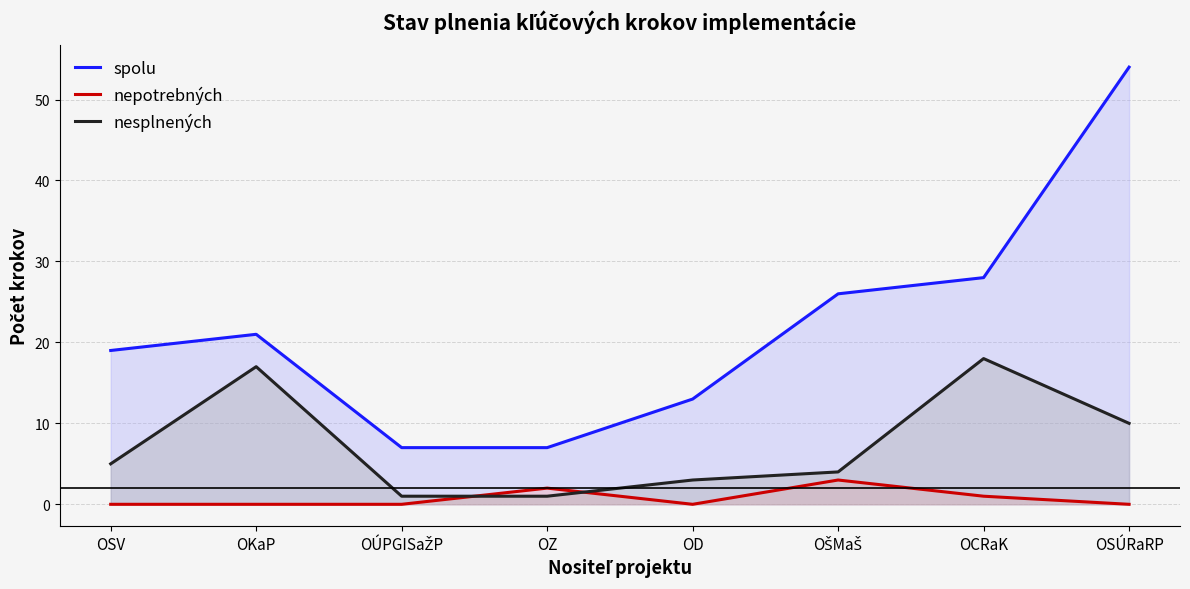

How many lines are shown in the chart?

3